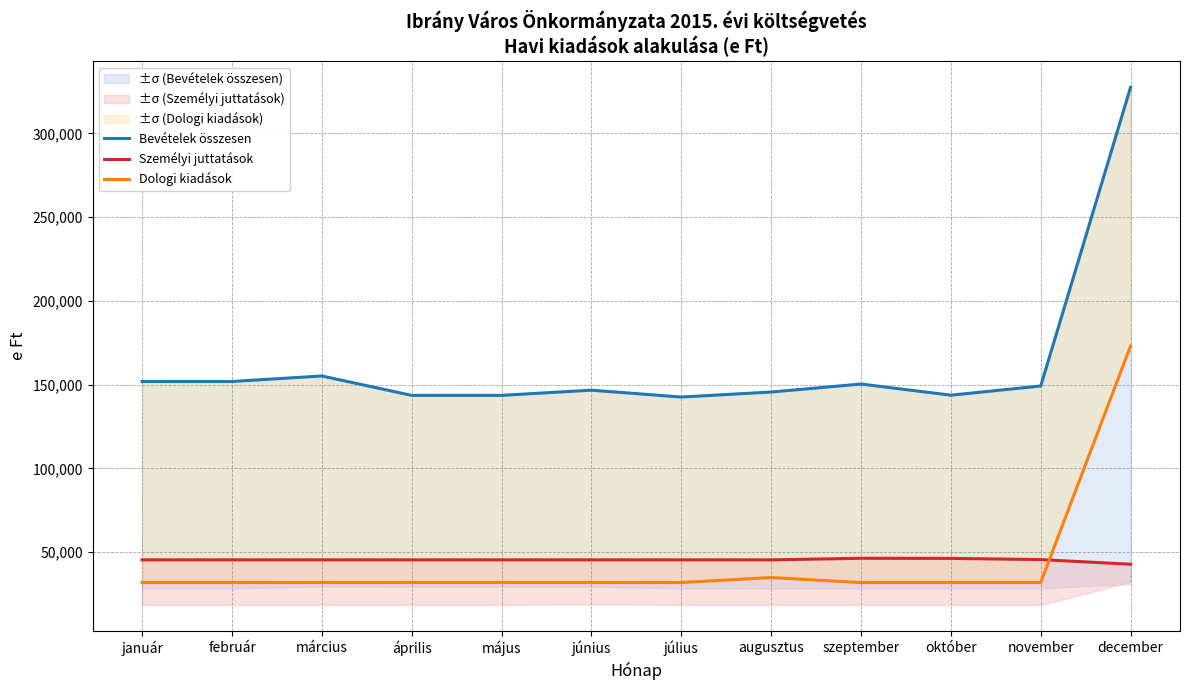

What is the greatest value displayed?

327539